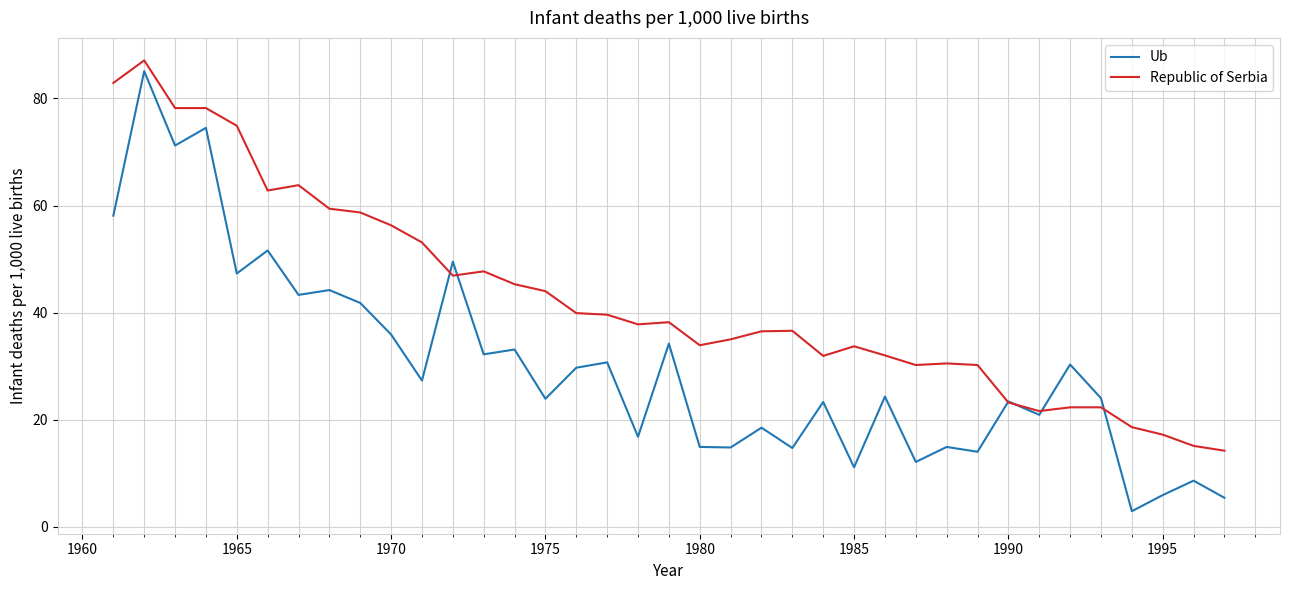

Which series has the largest total across all categories?

Republic of Serbia